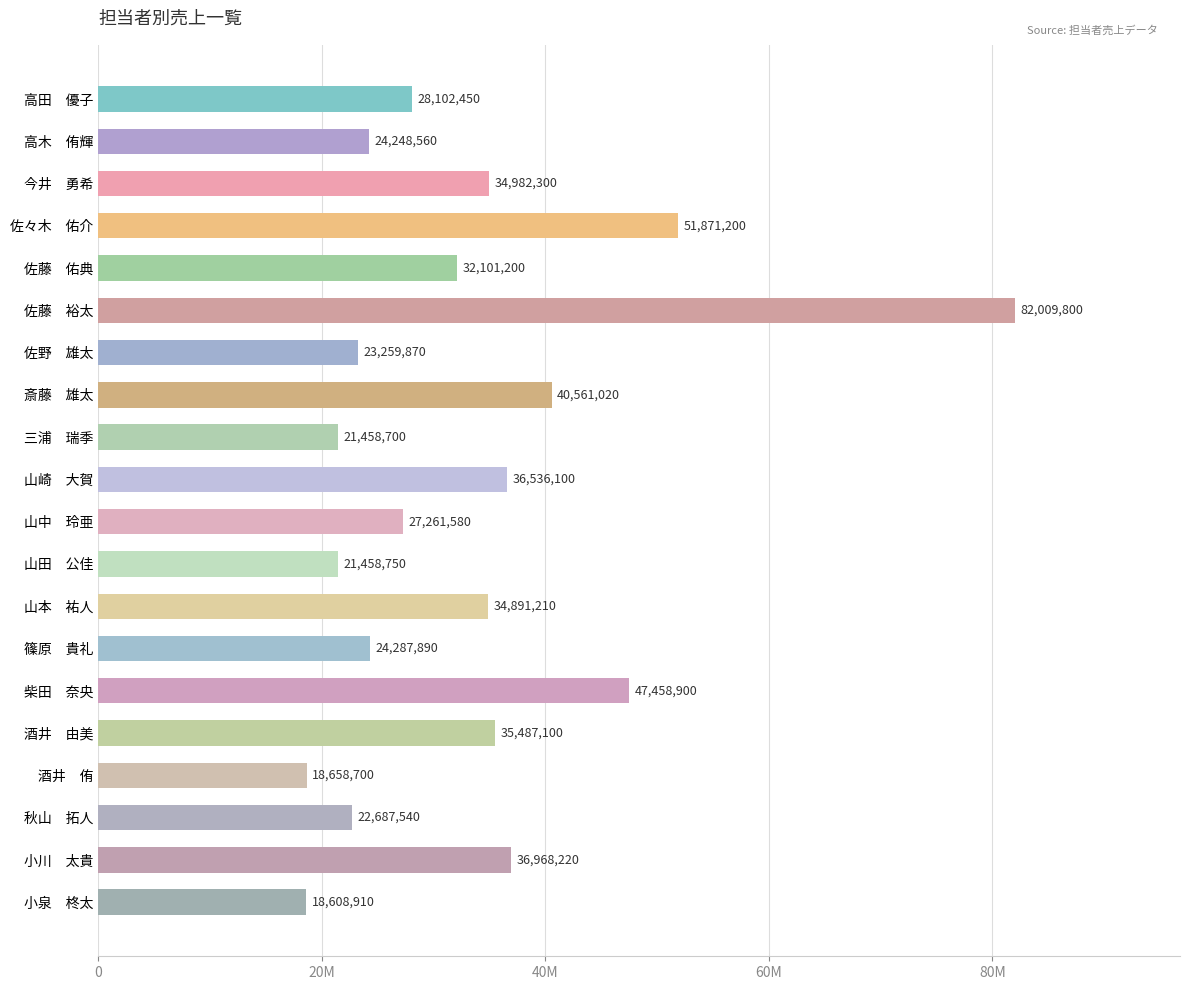

Are the bars horizontal?

Yes